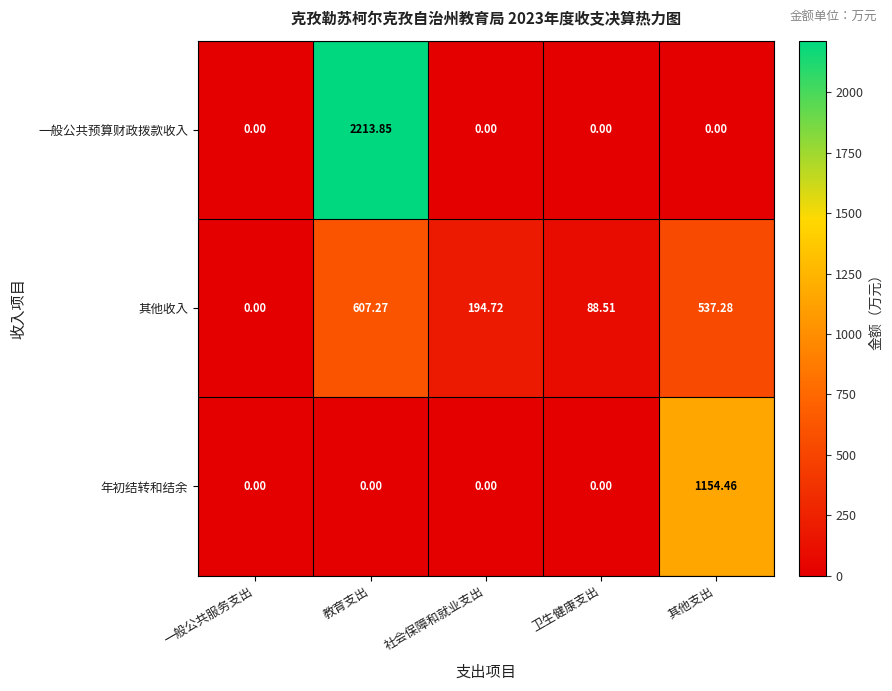

Which category has the highest value in the 其他收入 series?

教育支出